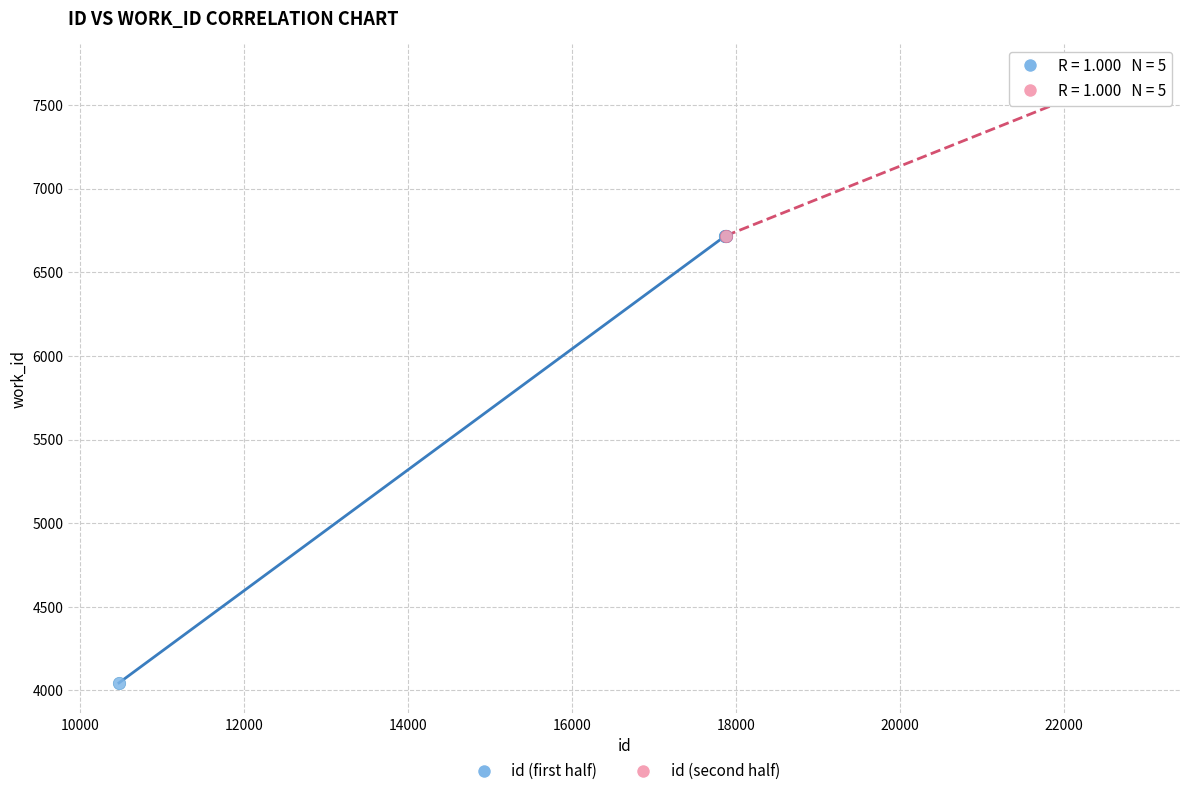

Which series reaches the maximum Y coordinate?

id (second half)